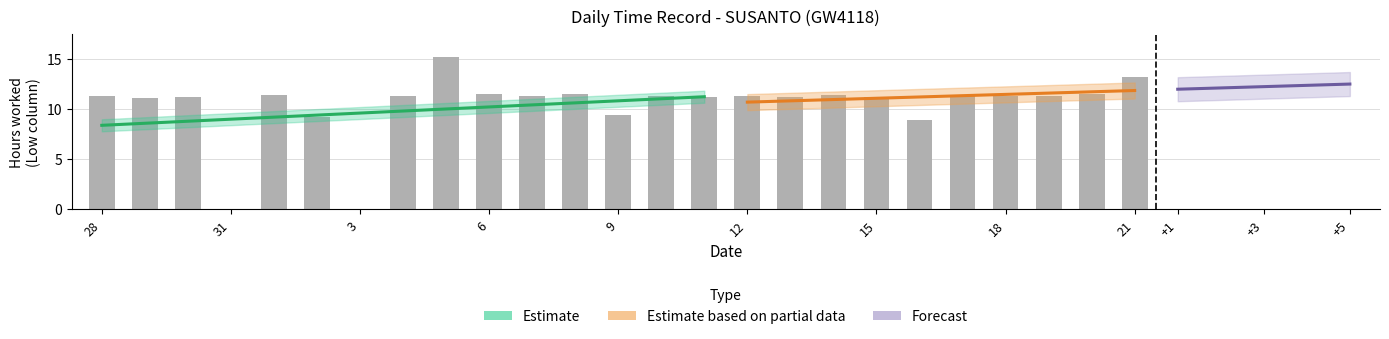

Approximately how many times larger is the value at 4 compared to 17?

1.0